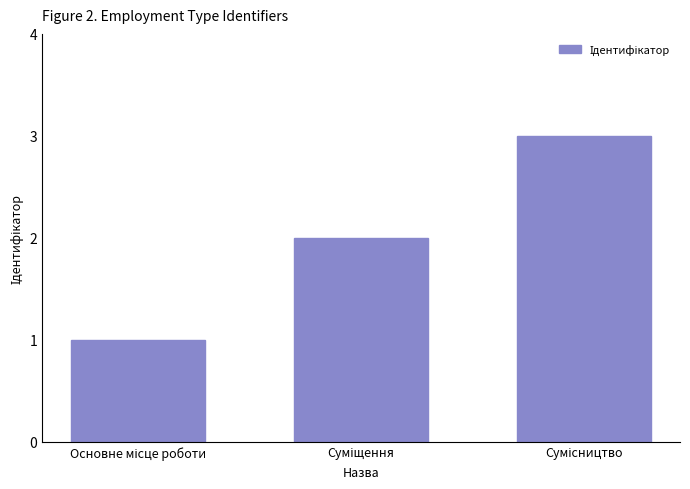

What is the sum of all values?

6